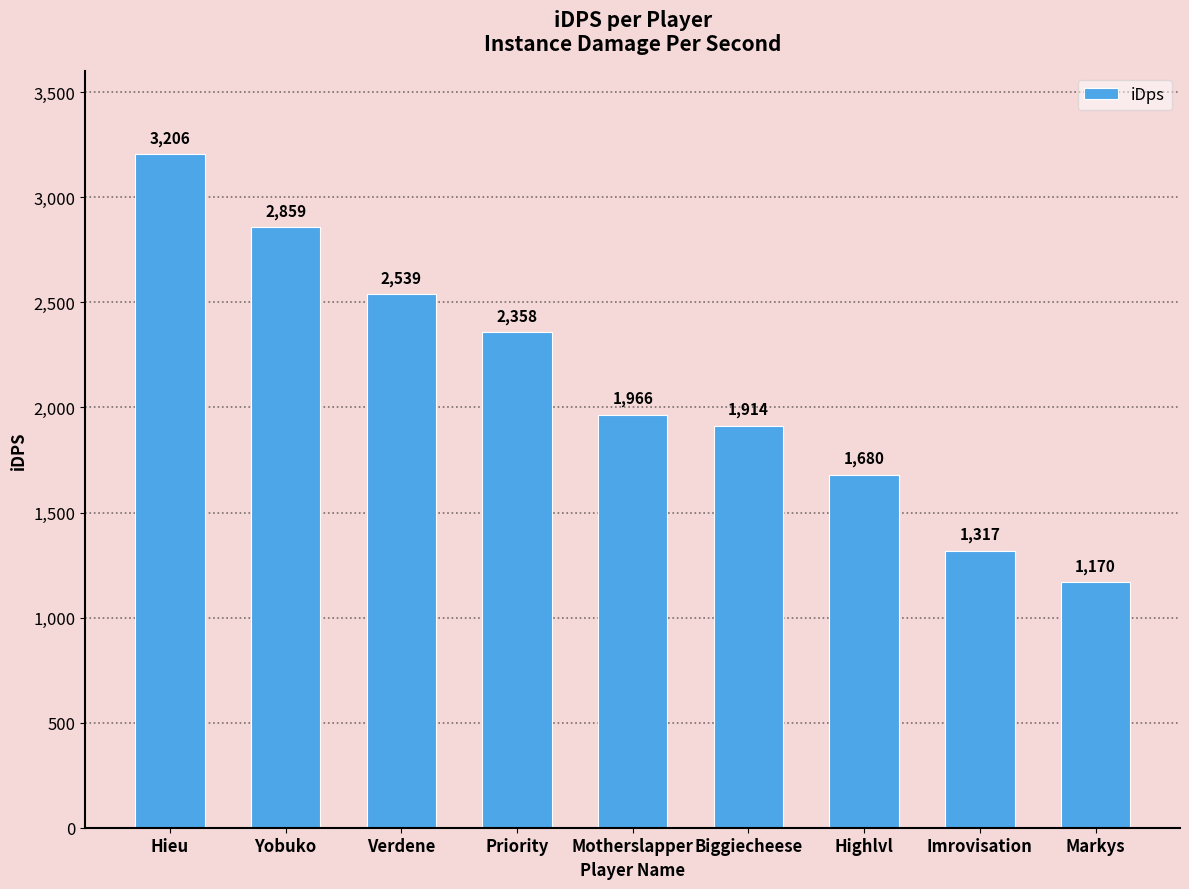

How many data points does each series have?

9